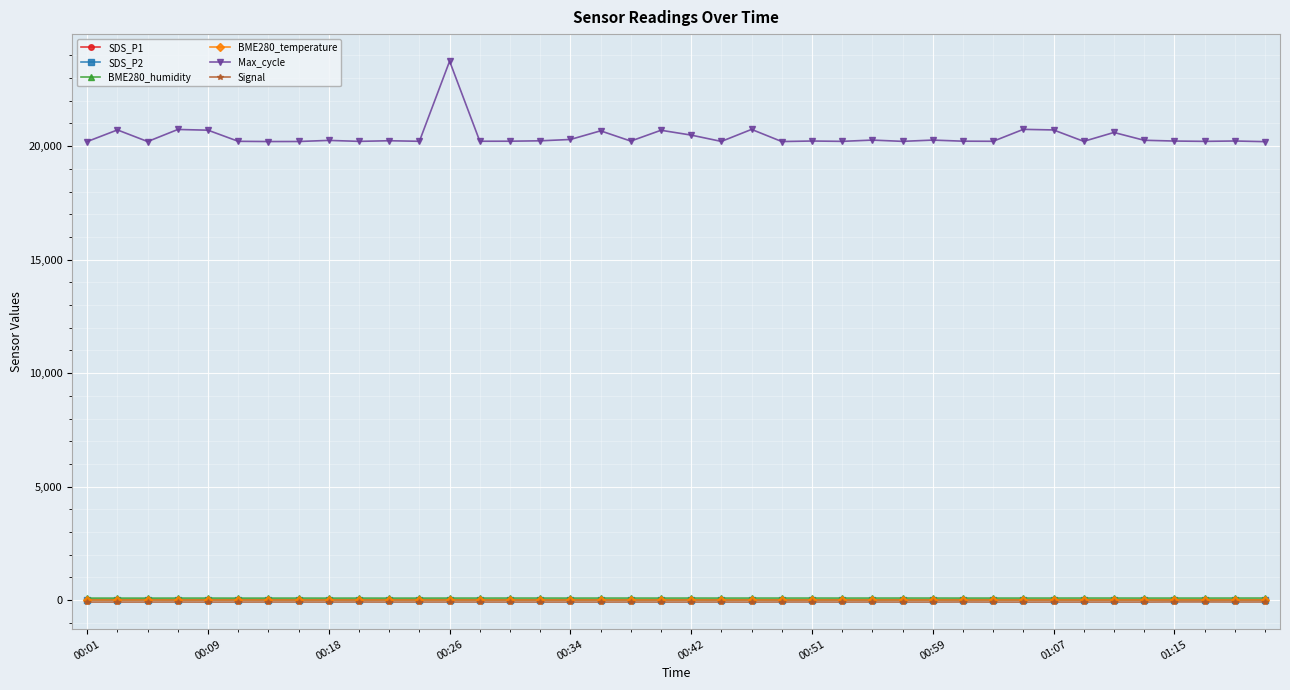

What is the greatest value displayed?

23746.0